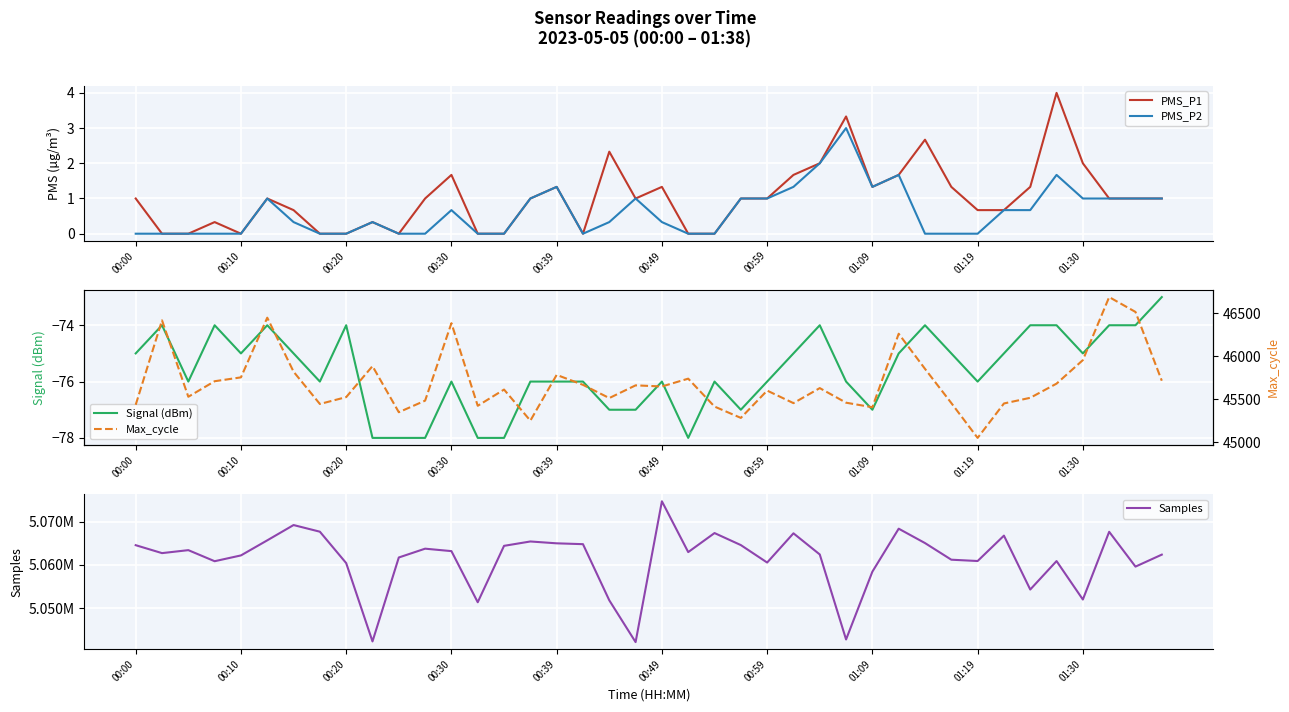

Does the chart display data point markers on the line(s)?

No